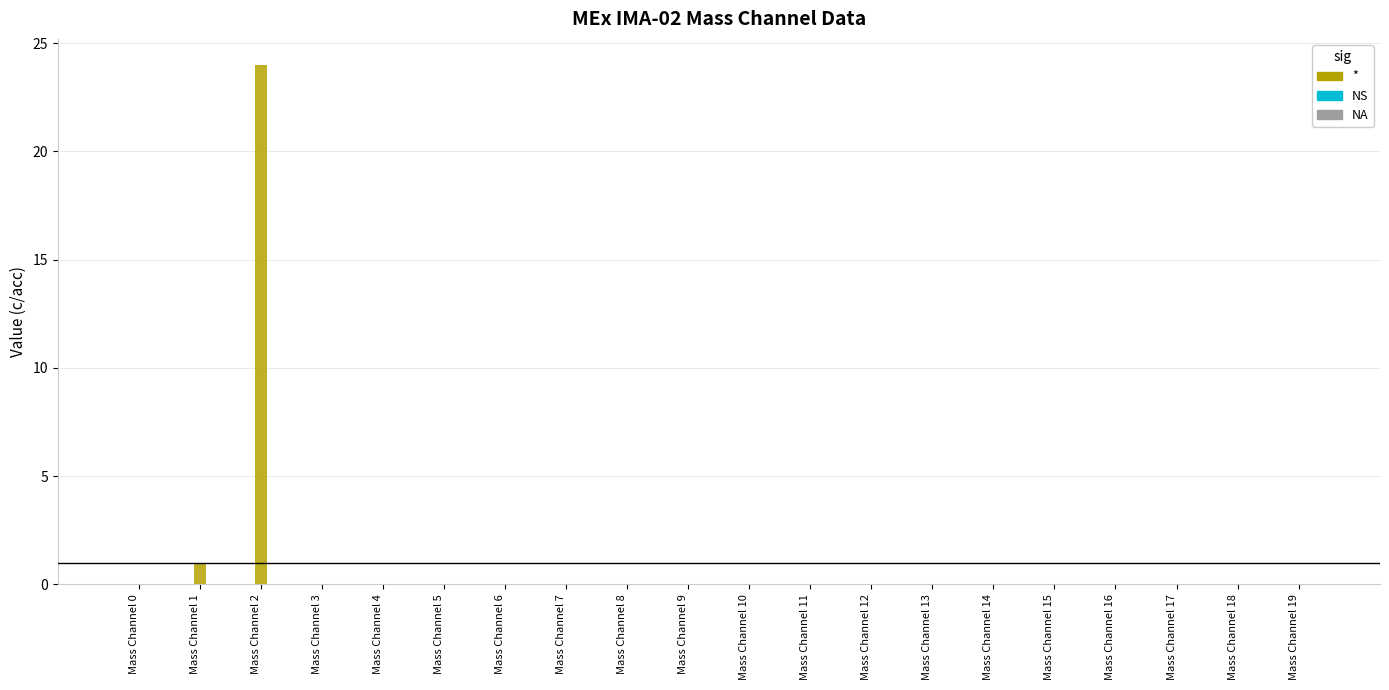

Which has a higher value, Mass Channel 4 or Mass Channel 1?

Mass Channel 1